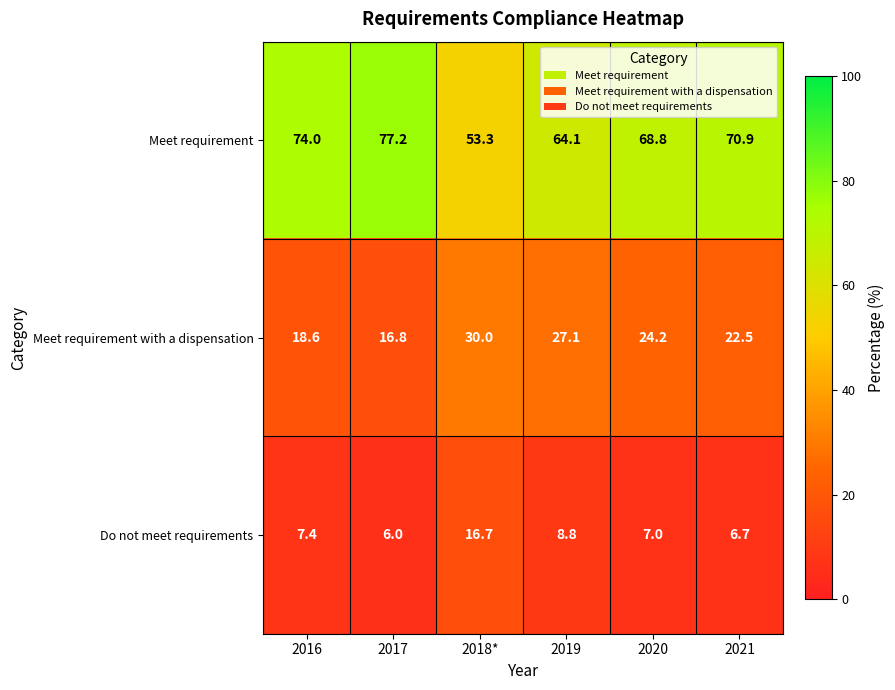

Reading left to right, what are all the values shown in this chart?

Meet requirement: 2016=74.0	2017=77.2	2018*=53.3	2019=64.1	2020=68.8	2021=70.9
Meet requirement with a dispensation: 2016=18.6	2017=16.8	2018*=30.0	2019=27.1	2020=24.2	2021=22.5
Do not meet requirements: 2016=7.4	2017=6.0	2018*=16.7	2019=8.8	2020=7.0	2021=6.7